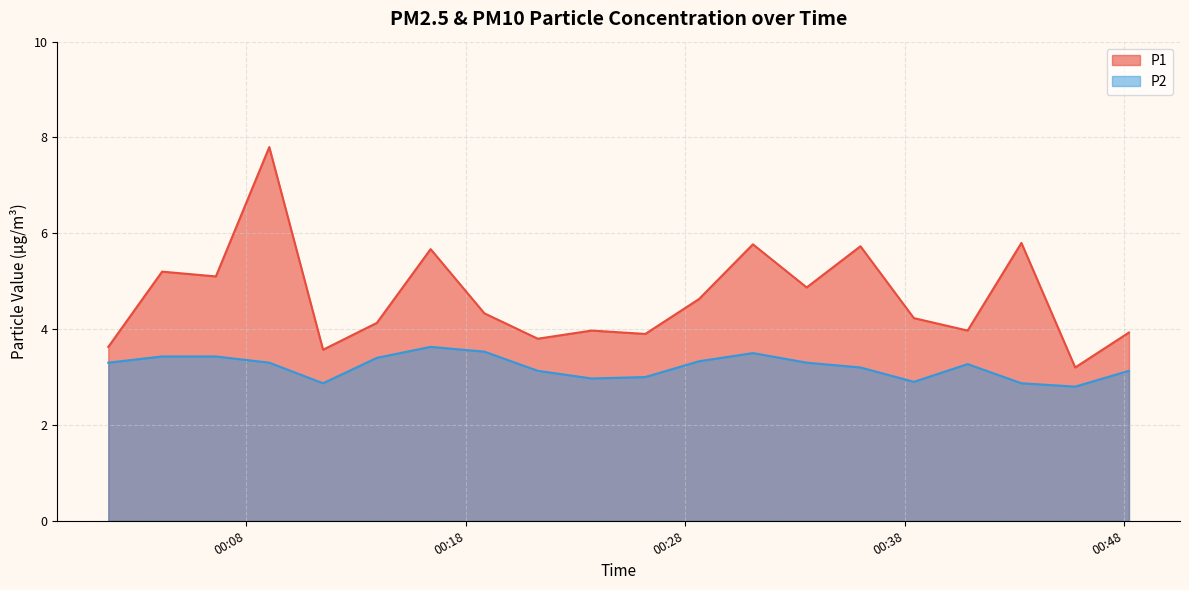

What is the label of the 9th point from the left?

2023-08-06T00:21:17